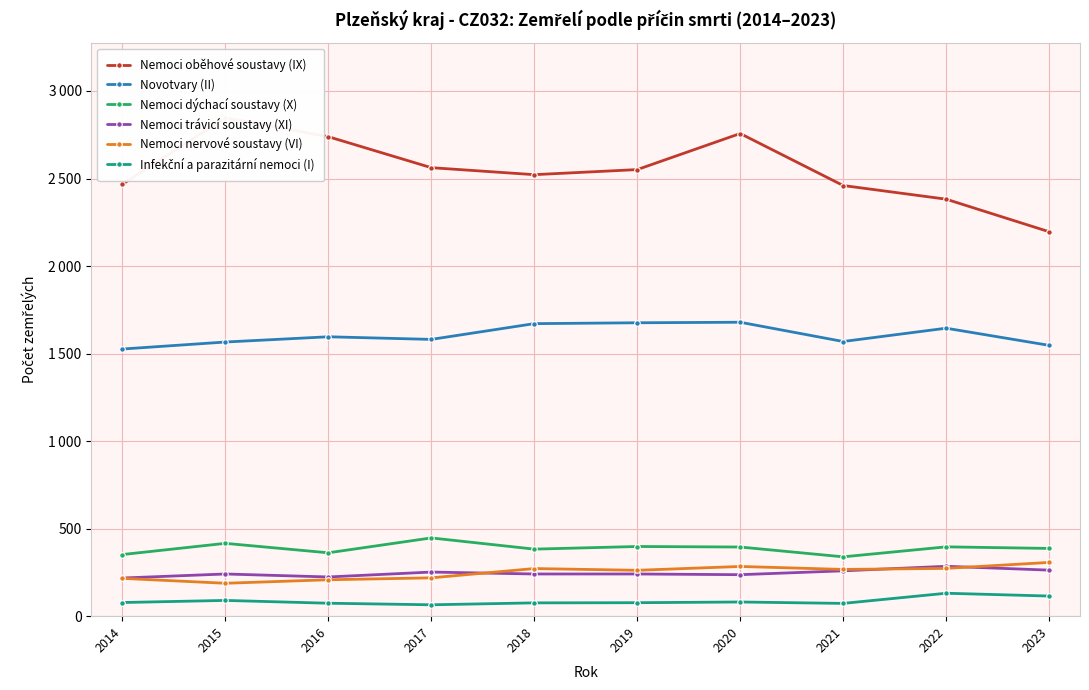

List the labels in order of Novotvary (II) value, largest first.

2020, 2019, 2018, 2022, 2016, 2017, 2021, 2015, 2023, 2014